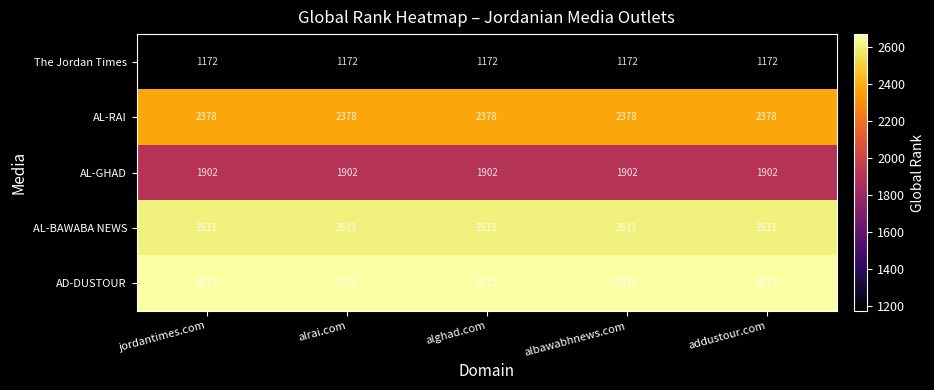

How many data points does each series have?

5